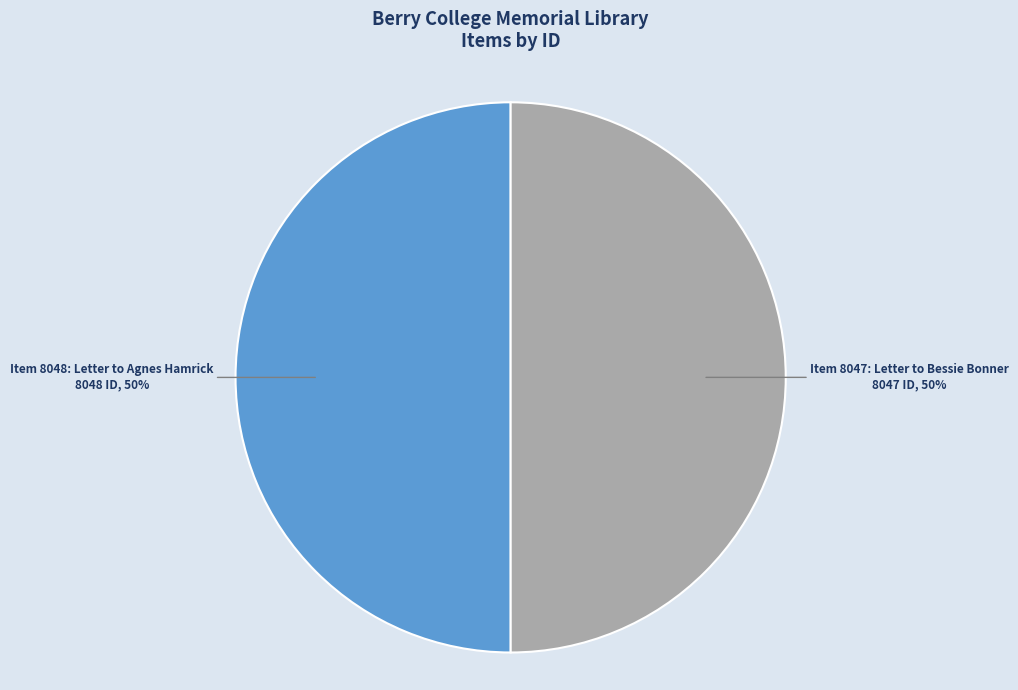

To the nearest percent, what percentage of the pie is Item 8048: Letter to Agnes Hamrick?

50%